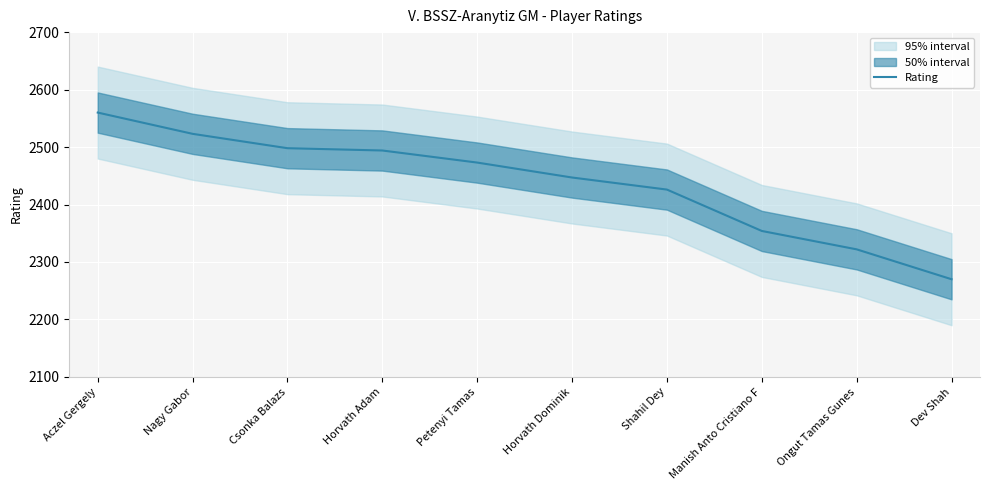

Reading left to right, extract all data points from this chart.

Aczel Gergely=2560	Nagy Gabor=2523	Csonka Balazs=2498	Horvath Adam=2494	Petenyi Tamas=2473	Horvath Dominik=2447	Shahil Dey=2426	Manish Anto Cristiano F=2354	Ongut Tamas Gunes=2322	Dev Shah=2270